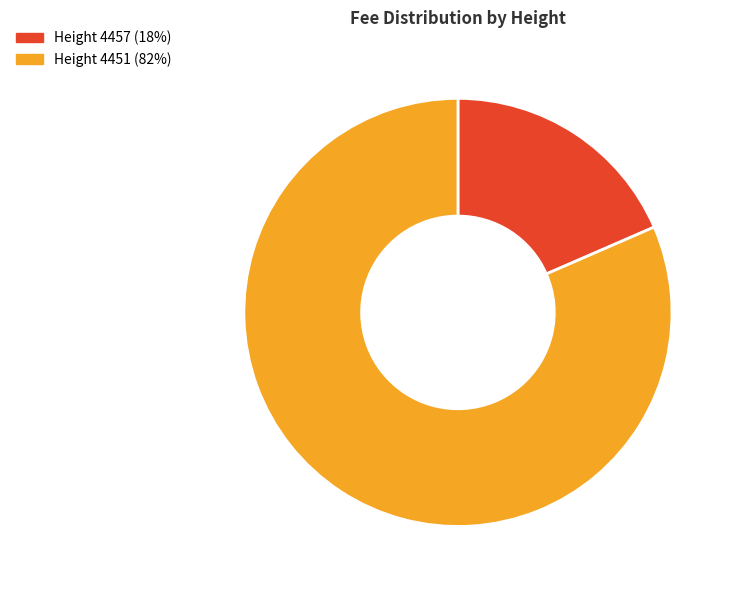

Is the sum of Height 4451 (82%) and Height 4457 (18%) greater than half?

Yes